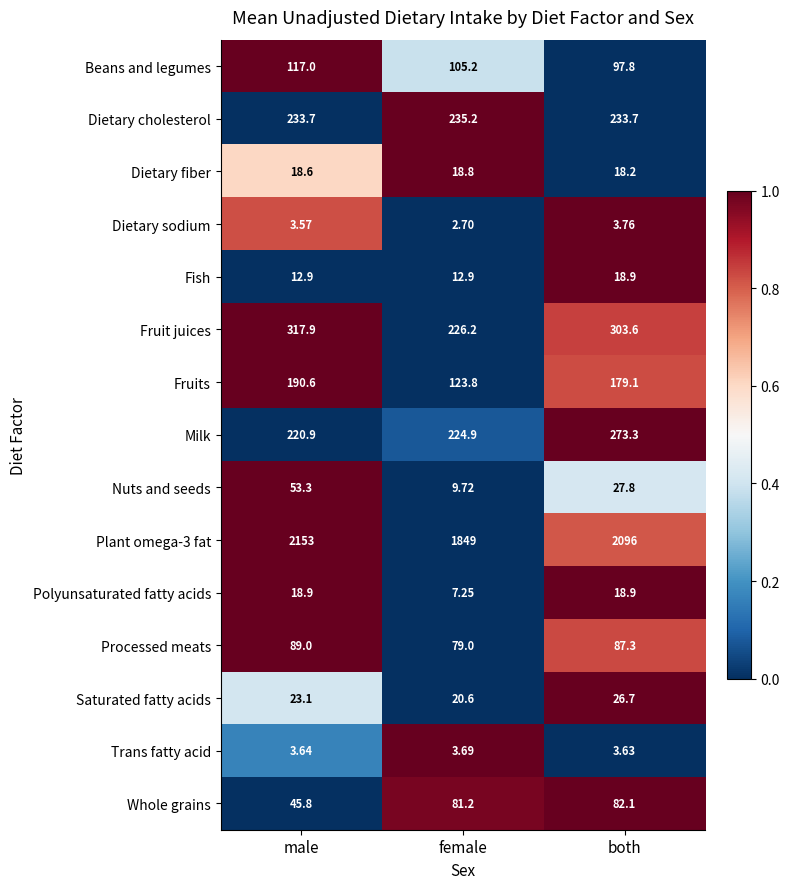

Where does the Saturated fatty acids series first go above 23?

male